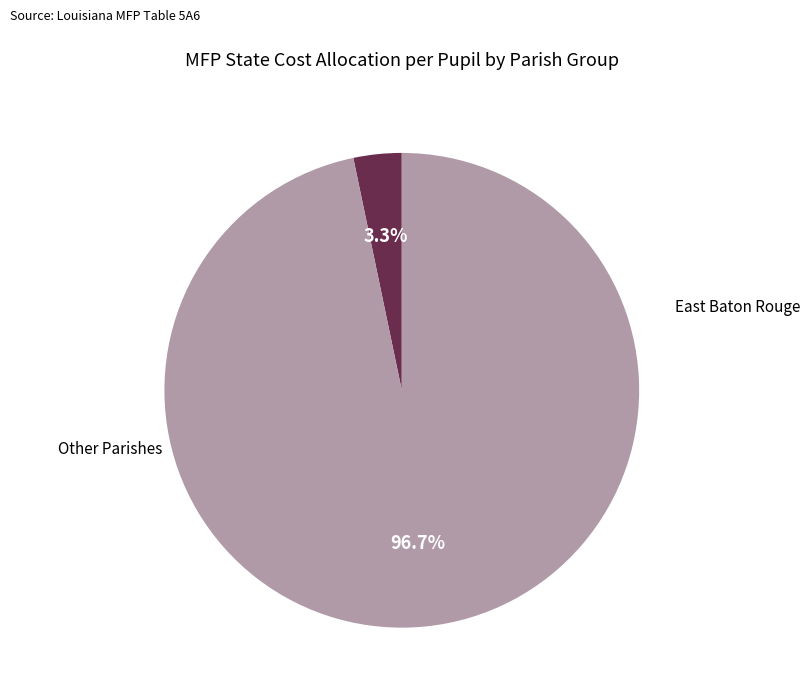

Is there a majority slice in this chart?

Yes